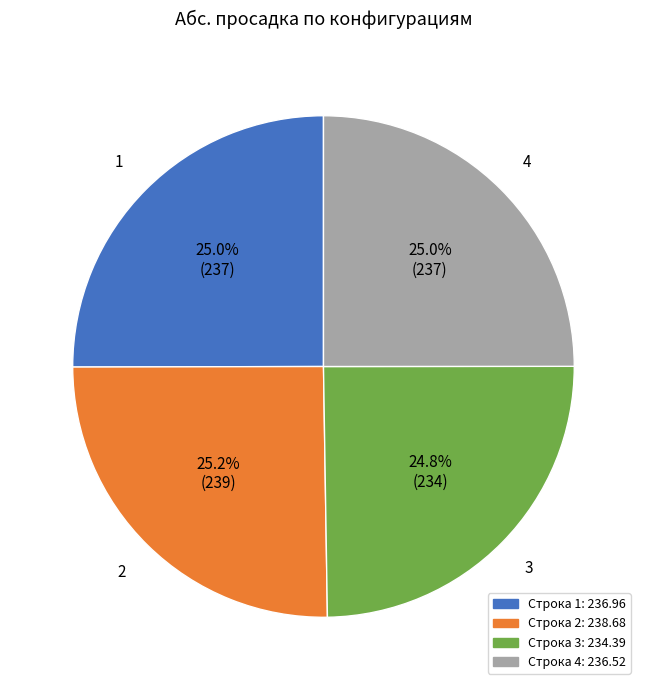

Does any single category account for the majority?

No